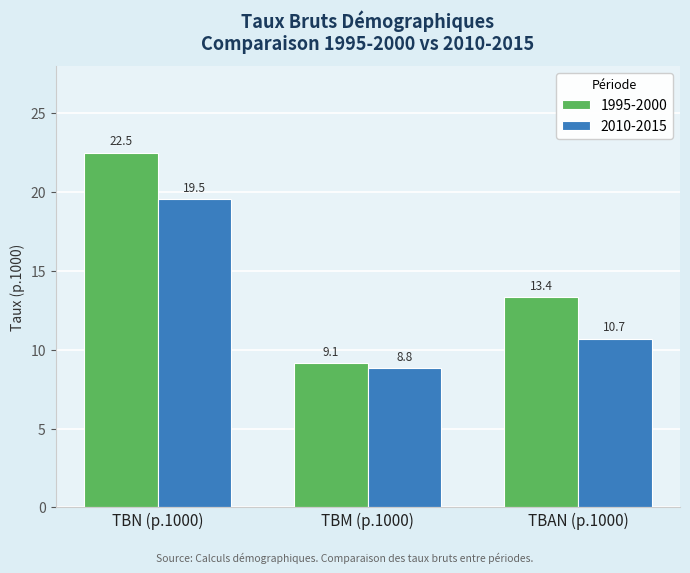

How many categories are shown in the chart?

3